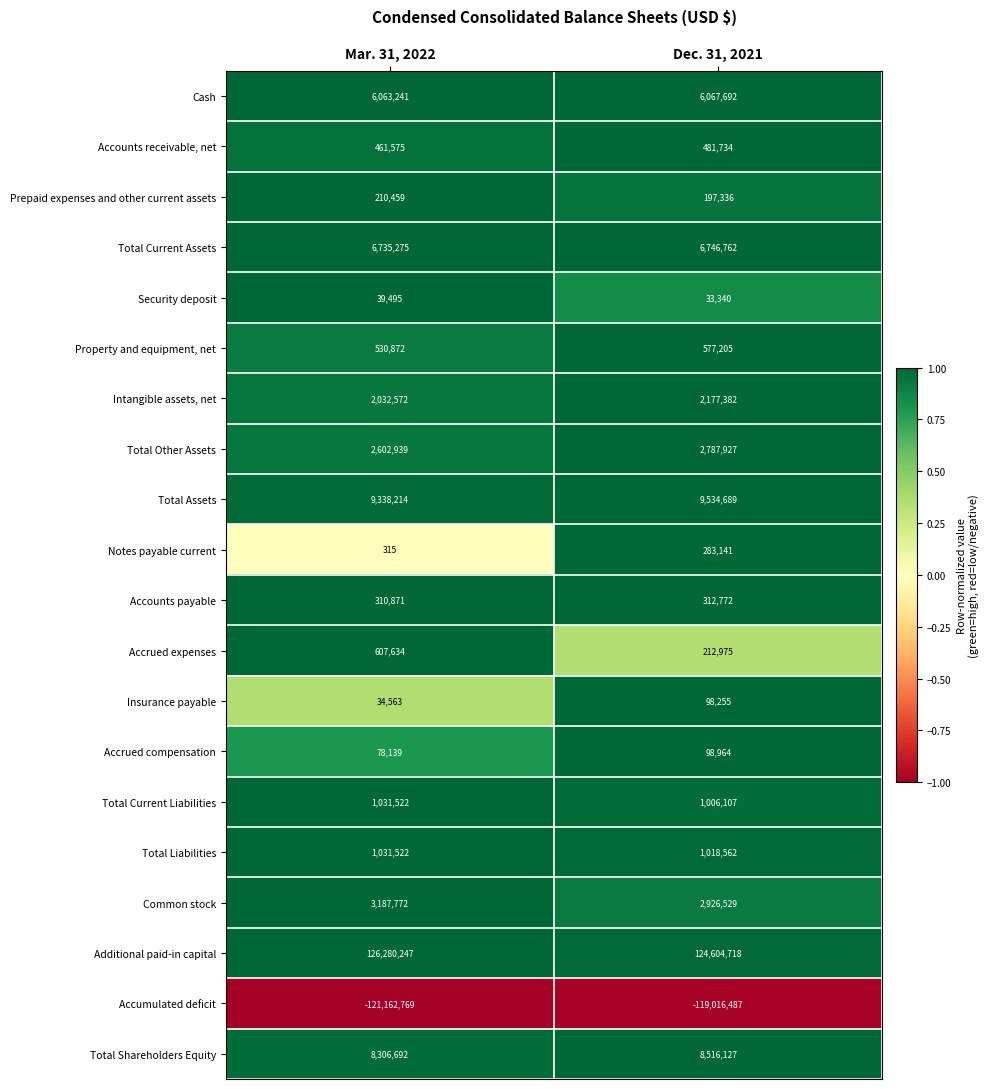

At which label is Accumulated deficit closest to -120089628?

Mar. 31, 2022